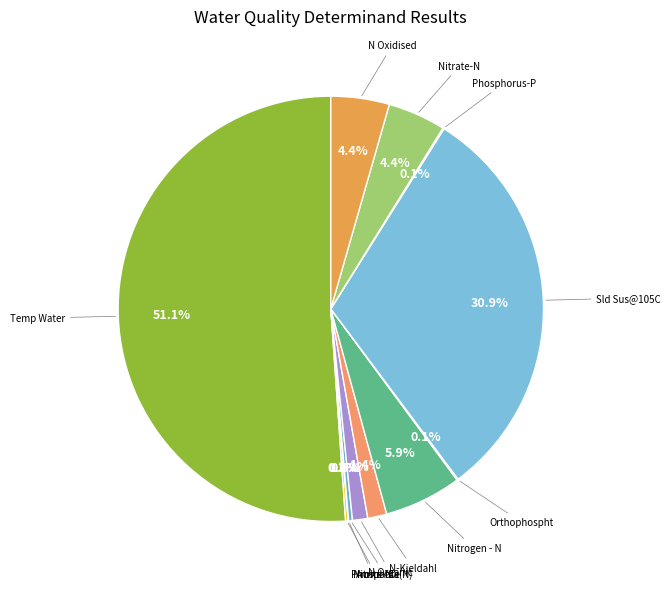

Is there a majority slice in this chart?

Yes